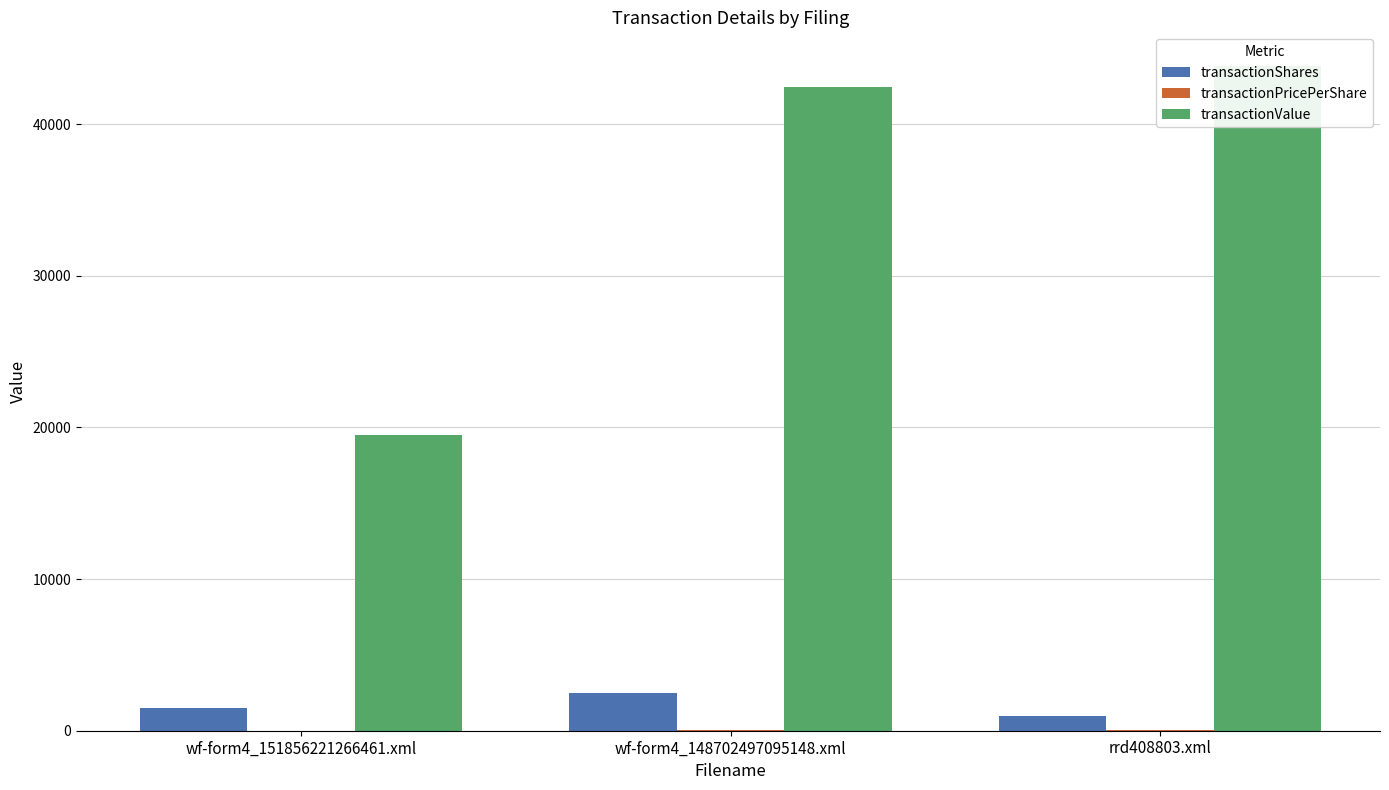

At which label is transactionPricePerShare closest to 28?

wf-form4_148702497095148.xml